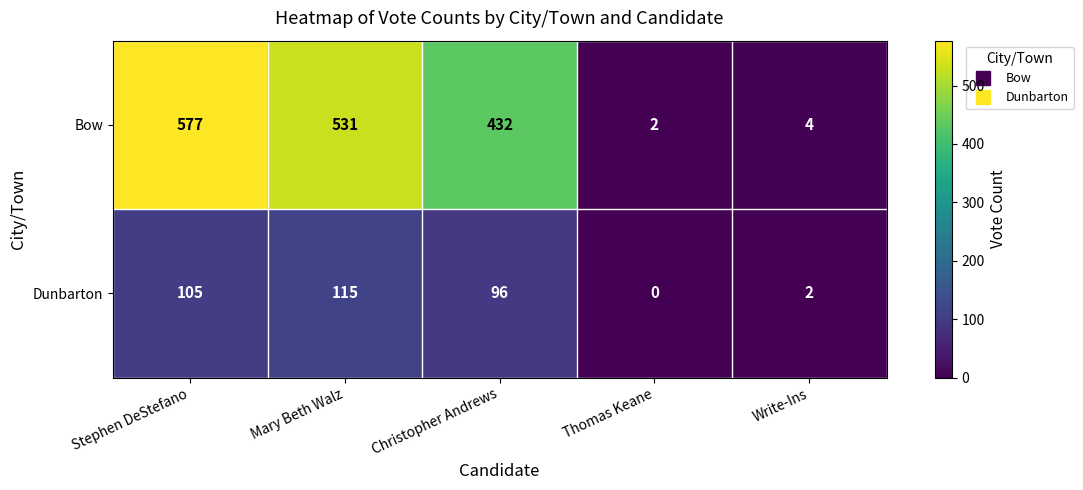

Rank the series at Mary Beth Walz from lowest to highest value.

Dunbarton, Bow